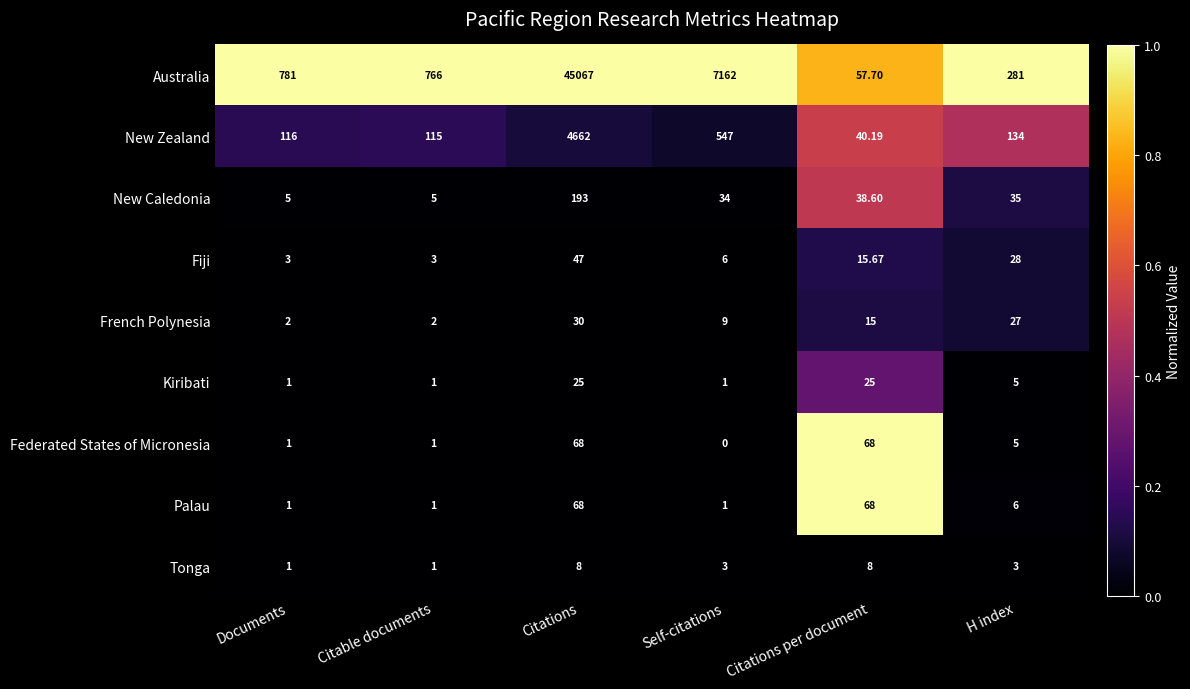

Which series has the largest range (max minus min)?

Australia